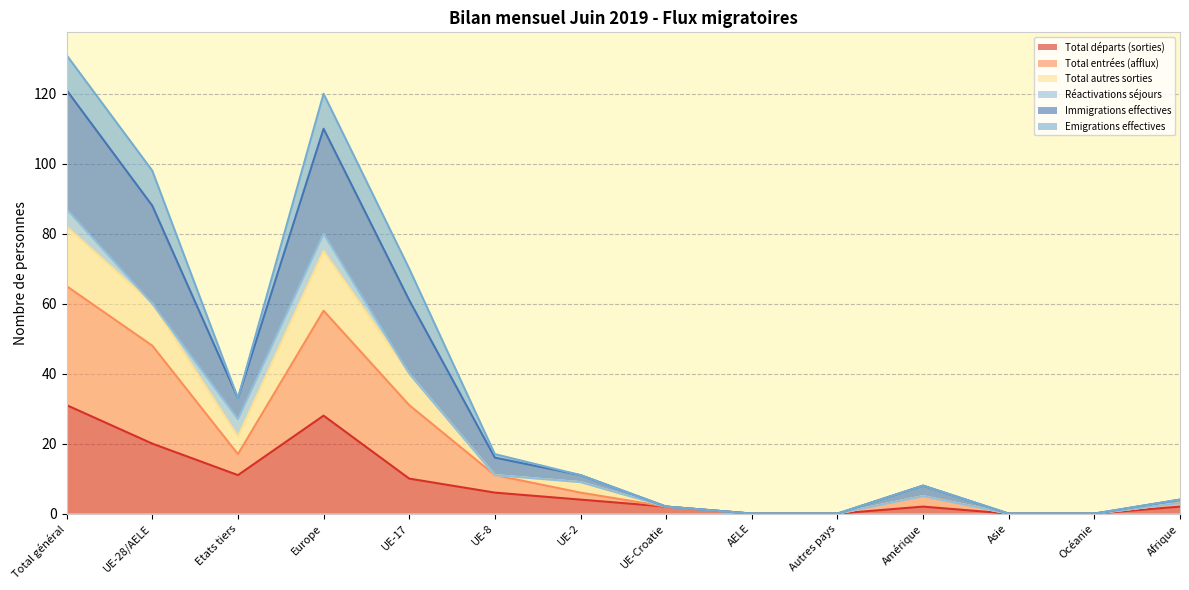

At which category is the sum across all series the highest?

Total général